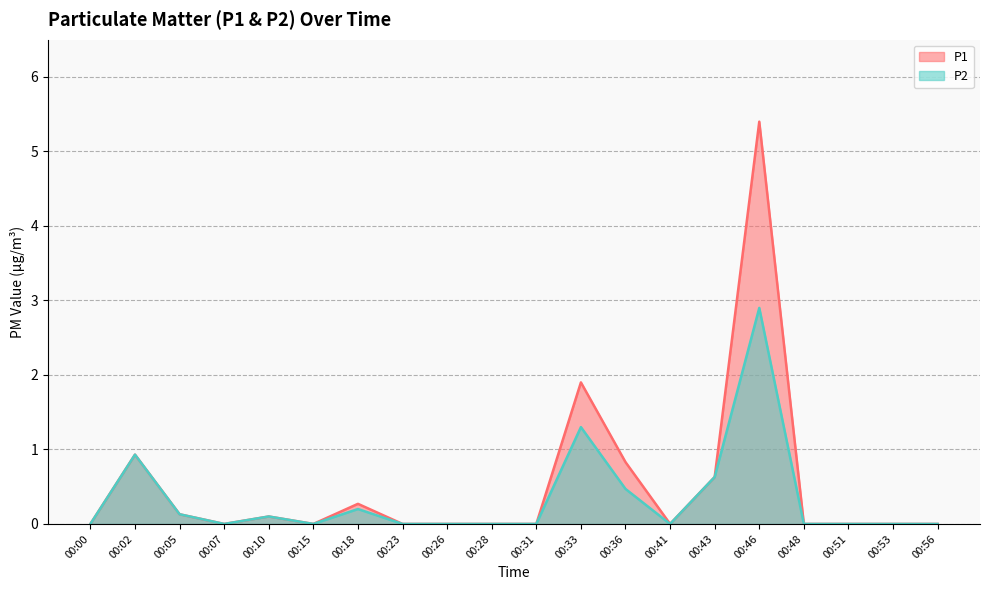

How many interior local peaks does the P1 series have?

5